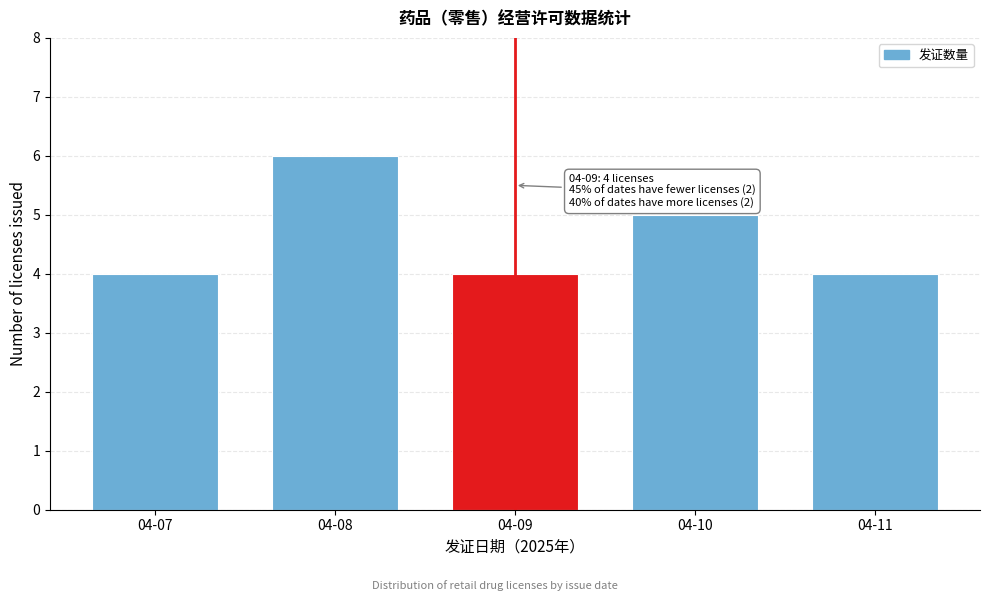

Reading left to right, extract all data points from this chart.

04-07=4	04-08=6	04-09=4	04-10=5	04-11=4